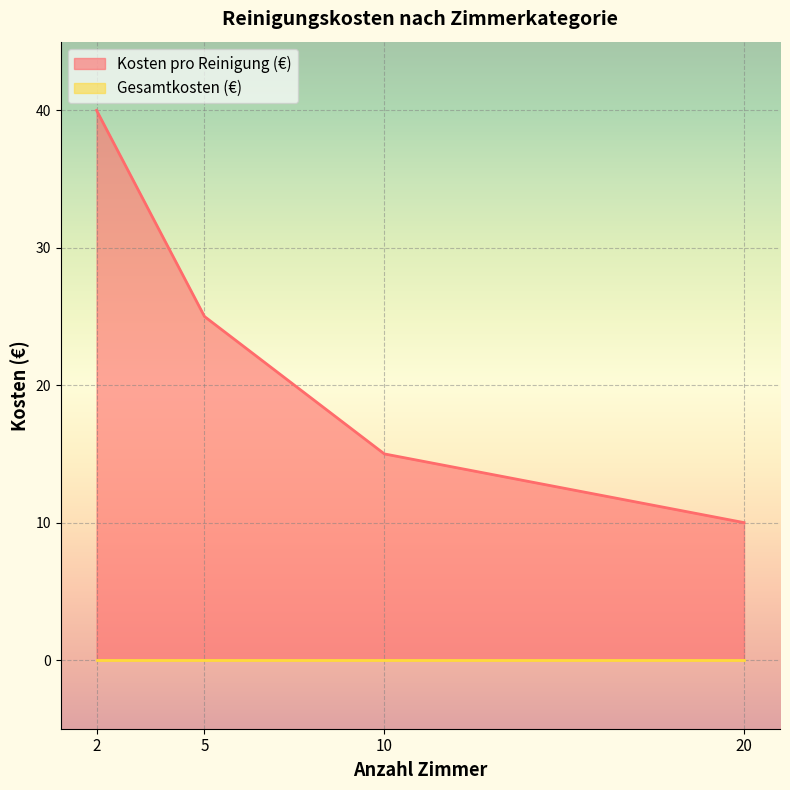

What is the lowest value of the Kosten pro Reinigung (€) series?

10